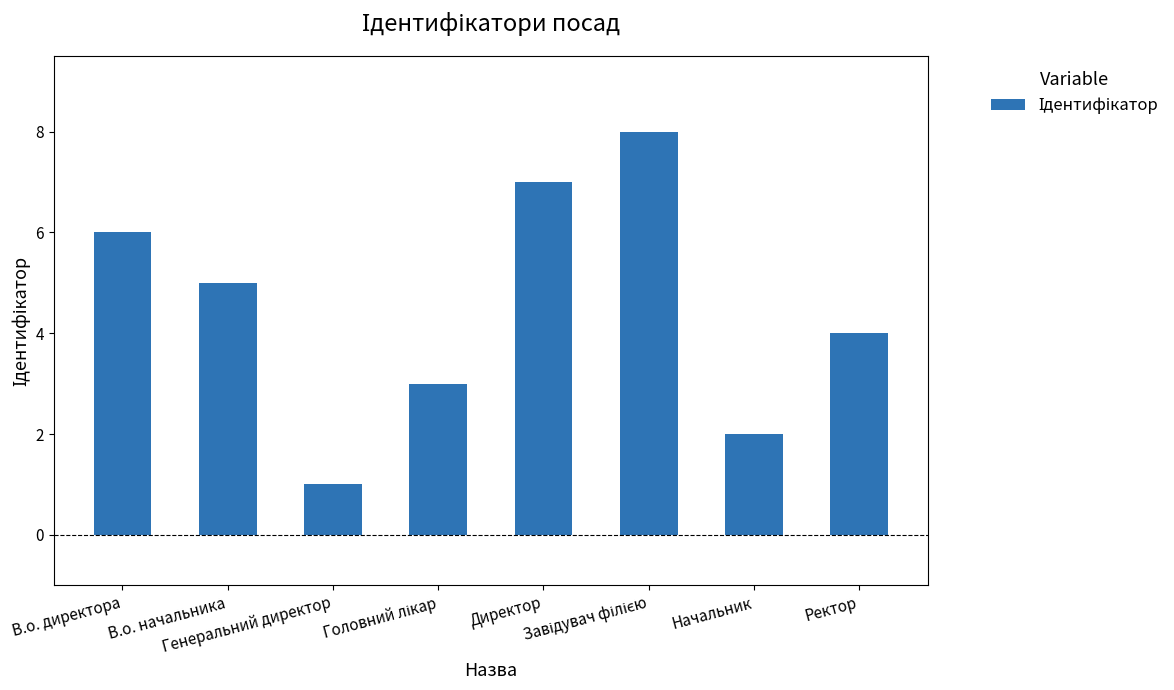

What is the label of the 2nd bar from the right?

Начальник